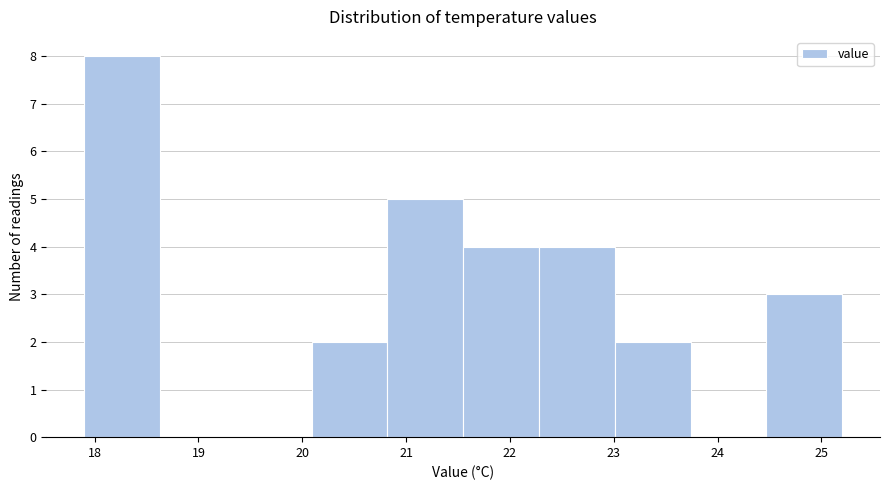

Reading left to right, list every bar in this chart as the range it spans on the x-axis followed by its height. Neither the bar edges nor the heights are printed on the chart, so give them approximately, as read against the axes.

17.90 to 18.63: 8
18.63 to 19.36: 0
19.36 to 20.09: 0
20.09 to 20.82: 2
20.82 to 21.55: 5
21.55 to 22.28: 4
22.28 to 23.01: 4
23.01 to 23.74: 2
23.74 to 24.47: 0
24.47 to 25.20: 3